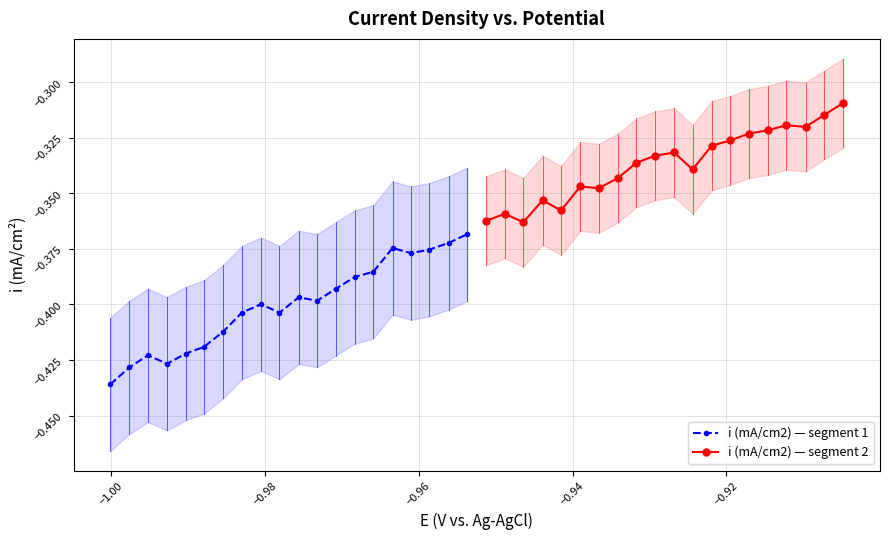

True or false: i (mA/cm2) — segment 1 and i (mA/cm2) — segment 2 intersect in this chart.

False